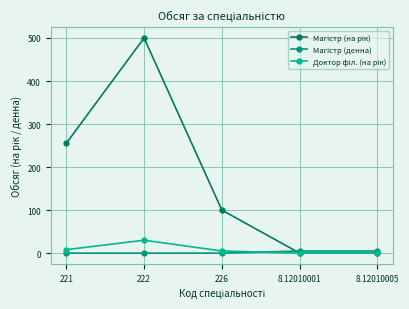

What is the average value of the Доктор філ. (на рік) series?

9